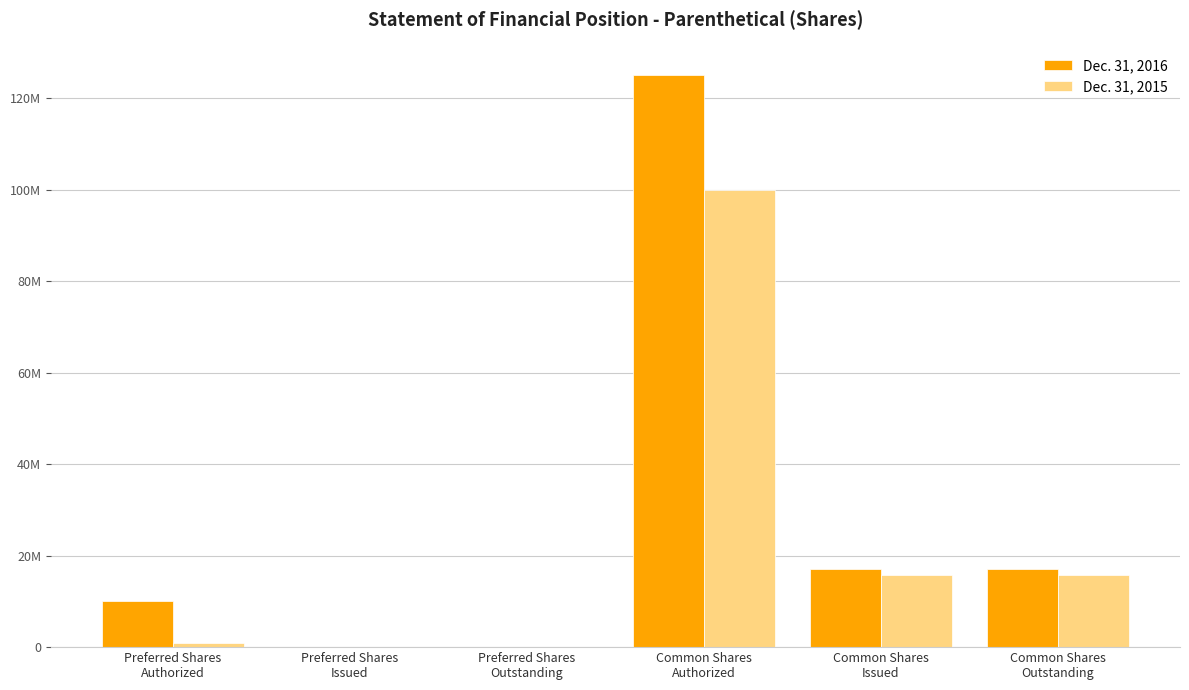

At which label does Dec. 31, 2015 reach its peak?

Common Shares
Authorized